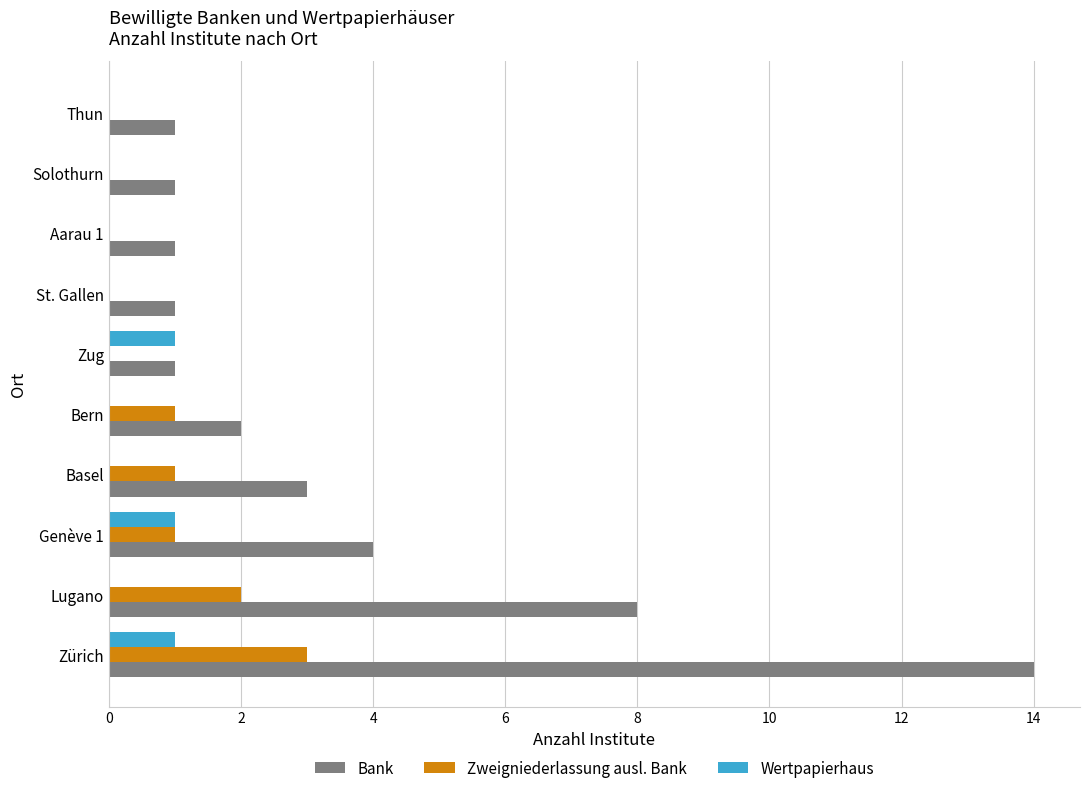

Which series has the largest total across all categories?

Bank